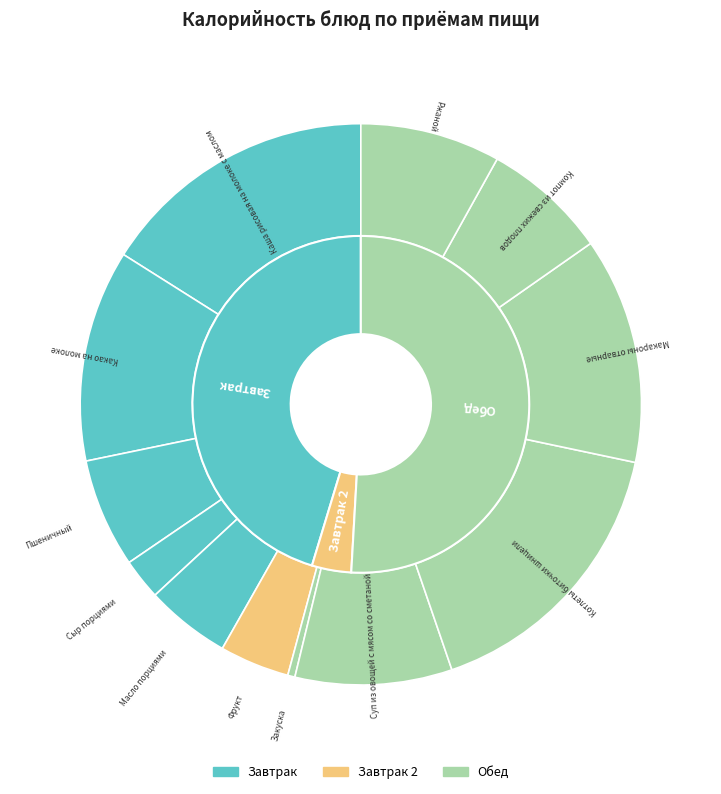

Combined, what portion of the pie is Фрукт and Закуска?

4.4%